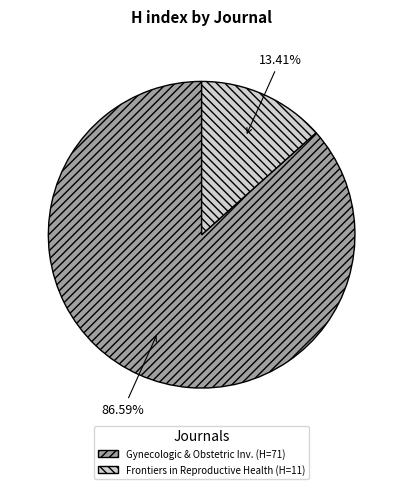

Does any single category account for the majority?

Yes